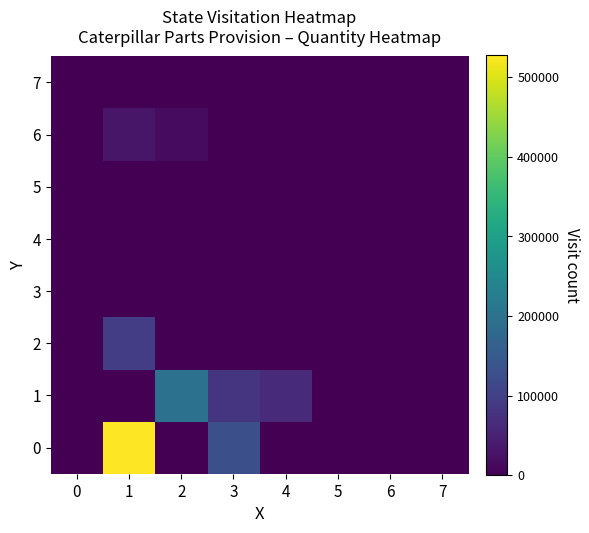

At which category is the sum across all series the highest?

1